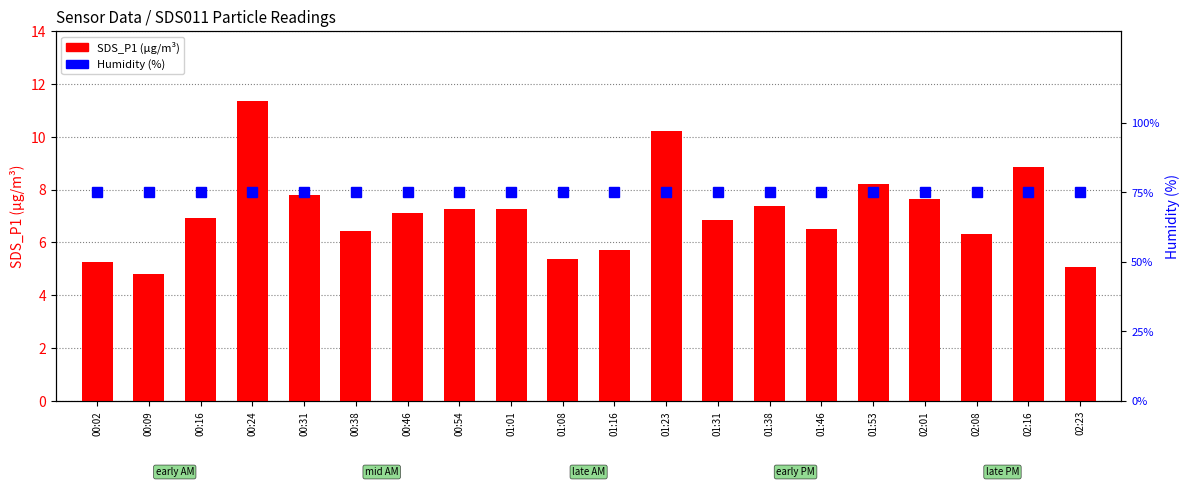

At which label does SDS_P1 (µg/m³) first exceed 7?

00:24